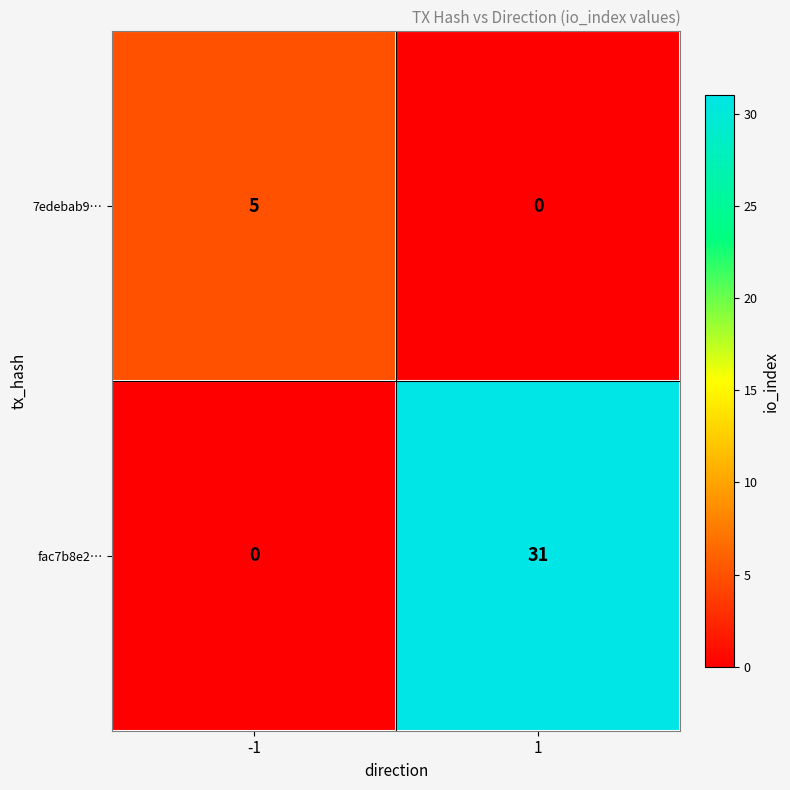

Reading right to left, list all the values displayed in this chart.

7edebab9…: 1=0	-1=5
fac7b8e2…: 1=31	-1=0